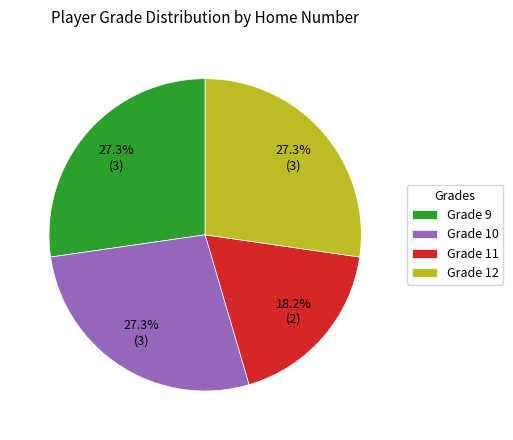

What is the smallest slice in the pie chart?

Grade 11